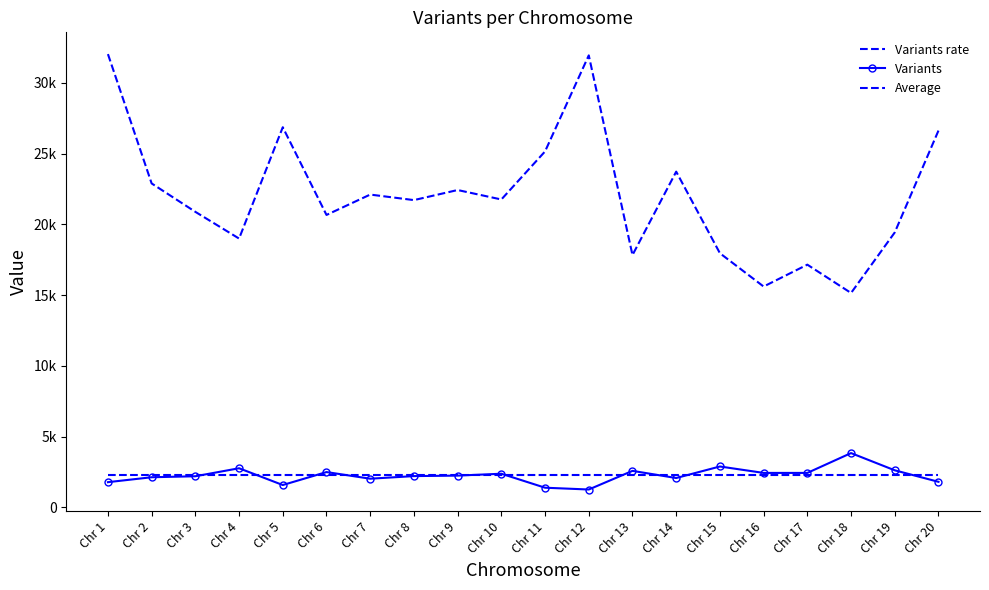

Where is Variants rate nearest to the value 23591?

Chr 14